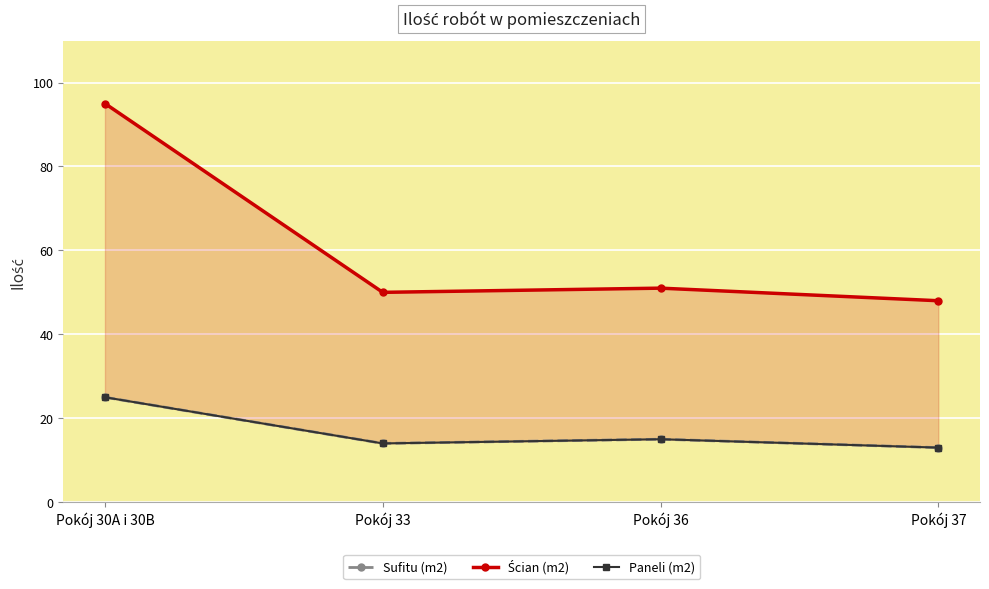

In Ścian (m2), how many points are higher than both neighbors (excluding endpoints)?

1